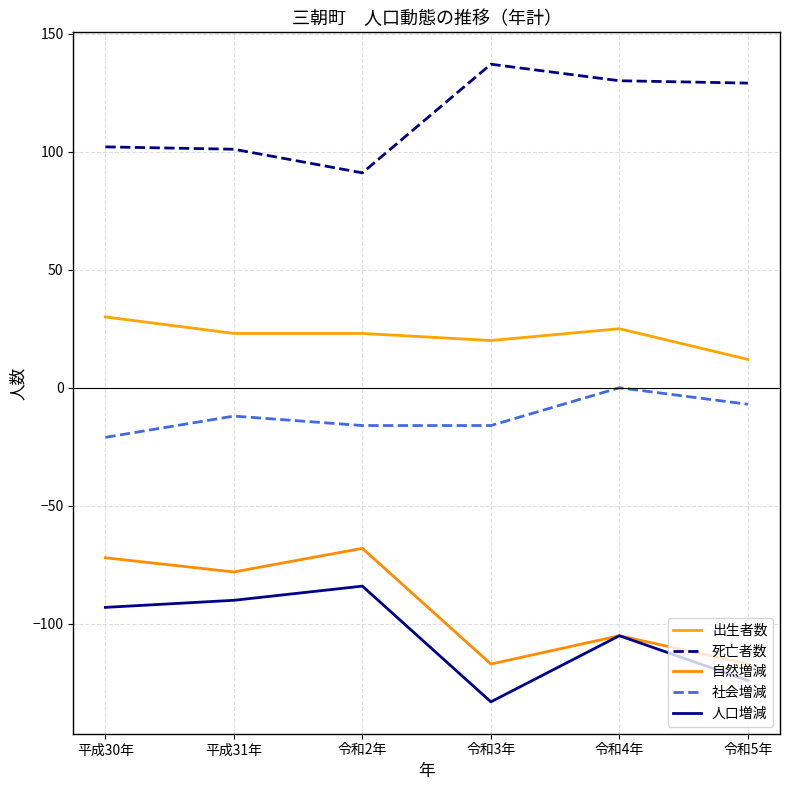

Between 平成31年 and 令和4年, which series saw the biggest shift?

死亡者数